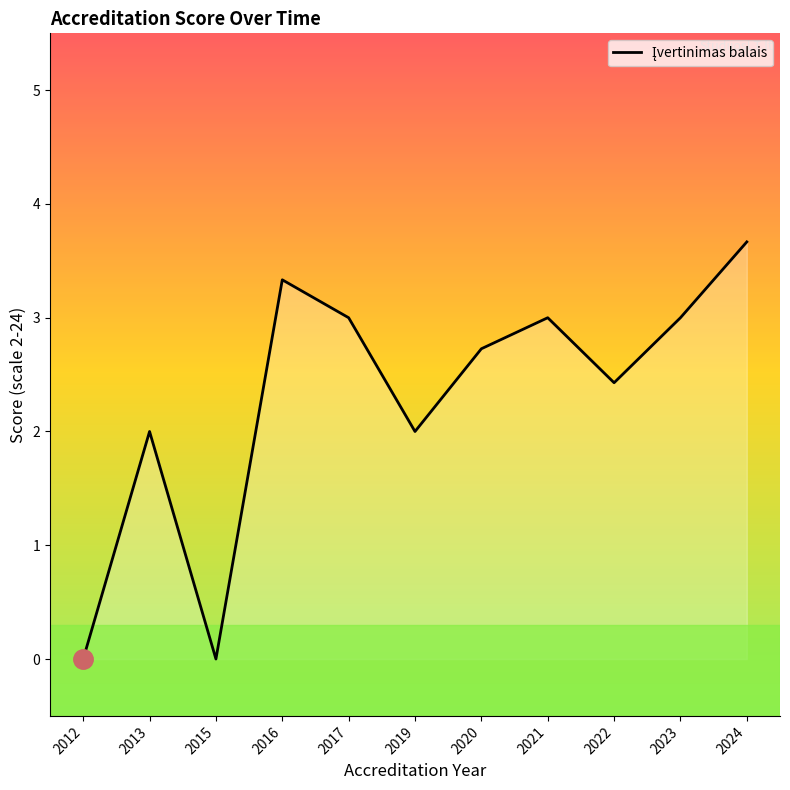

Count the number of data series in this chart.

1